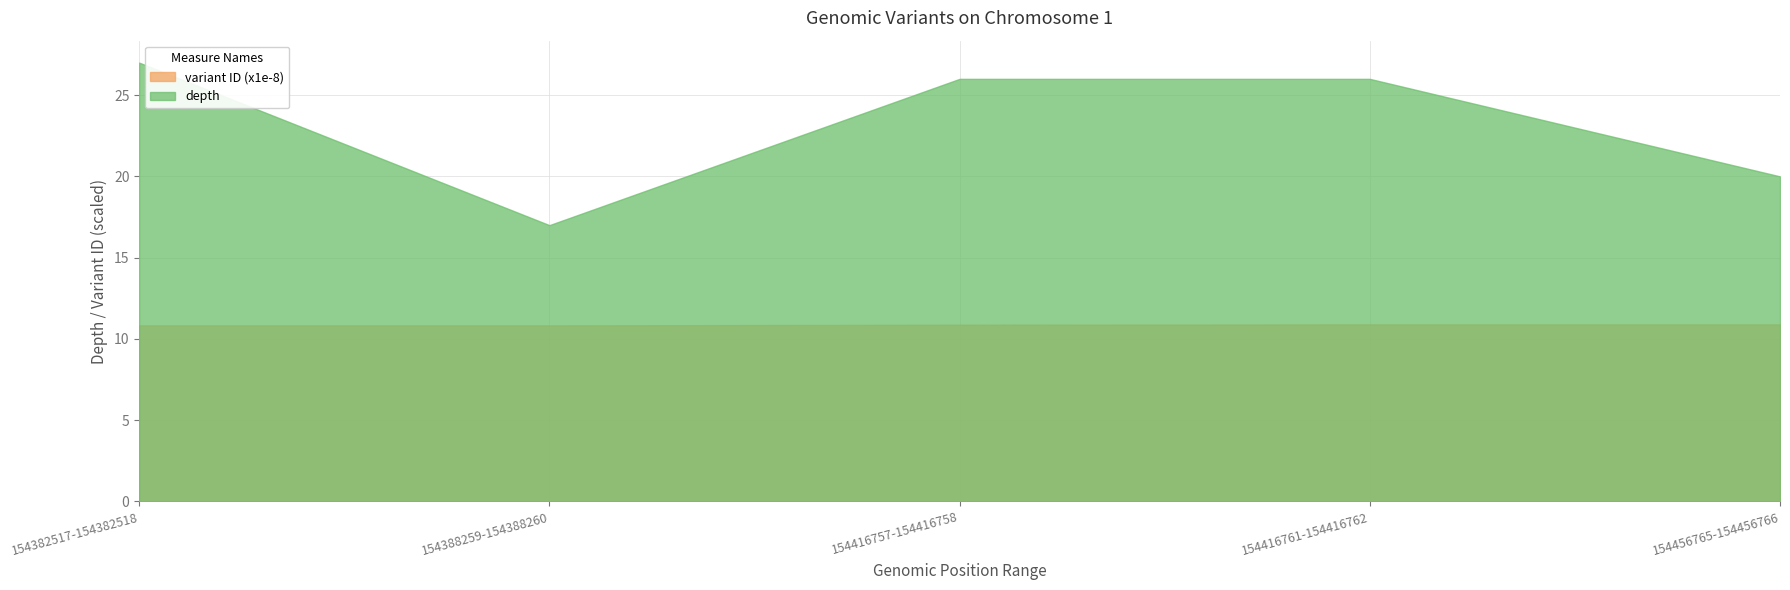

What is the difference between the second highest and second lowest values in the depth series?

6.0